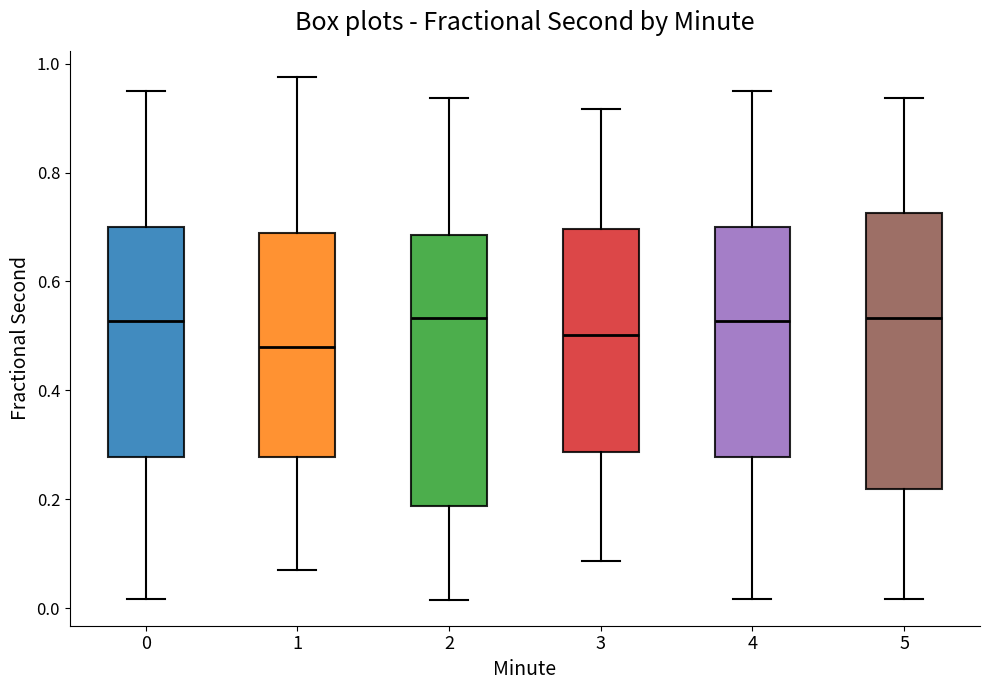

Reading left to right, read every box against the y-axis: the position of its median line, the range the box covers, and the ends of its whiskers. The values are not printed on the chart, so give them approximately, as read against the axis.

0: median 0.52, box 0.28 to 0.70, whiskers 0.02 to 0.96
1: median 0.48, box 0.28 to 0.68, whiskers 0.08 to 0.98
2: median 0.54, box 0.18 to 0.68, whiskers 0.02 to 0.94
3: median 0.50, box 0.28 to 0.70, whiskers 0.08 to 0.92
4: median 0.52, box 0.28 to 0.70, whiskers 0.02 to 0.96
5: median 0.54, box 0.22 to 0.72, whiskers 0.02 to 0.94